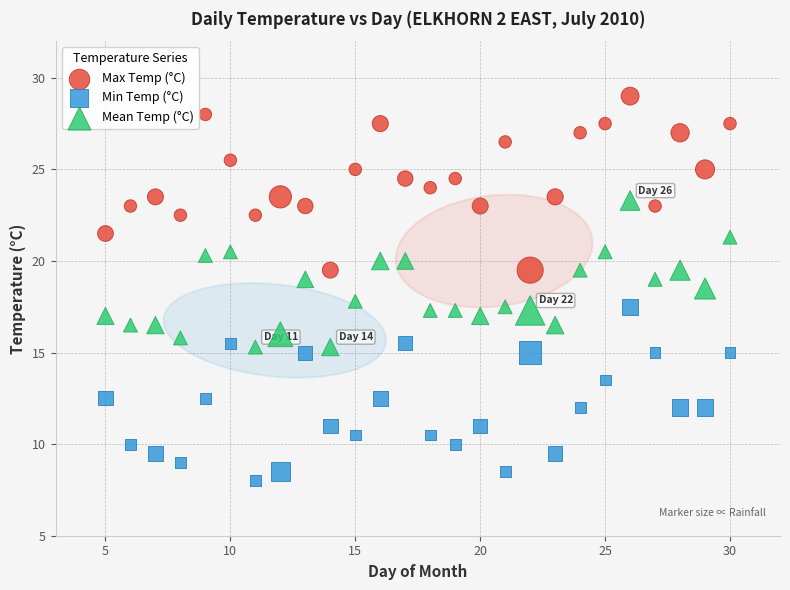

Which series contains the lowest Y value?

Min Temp (°C)